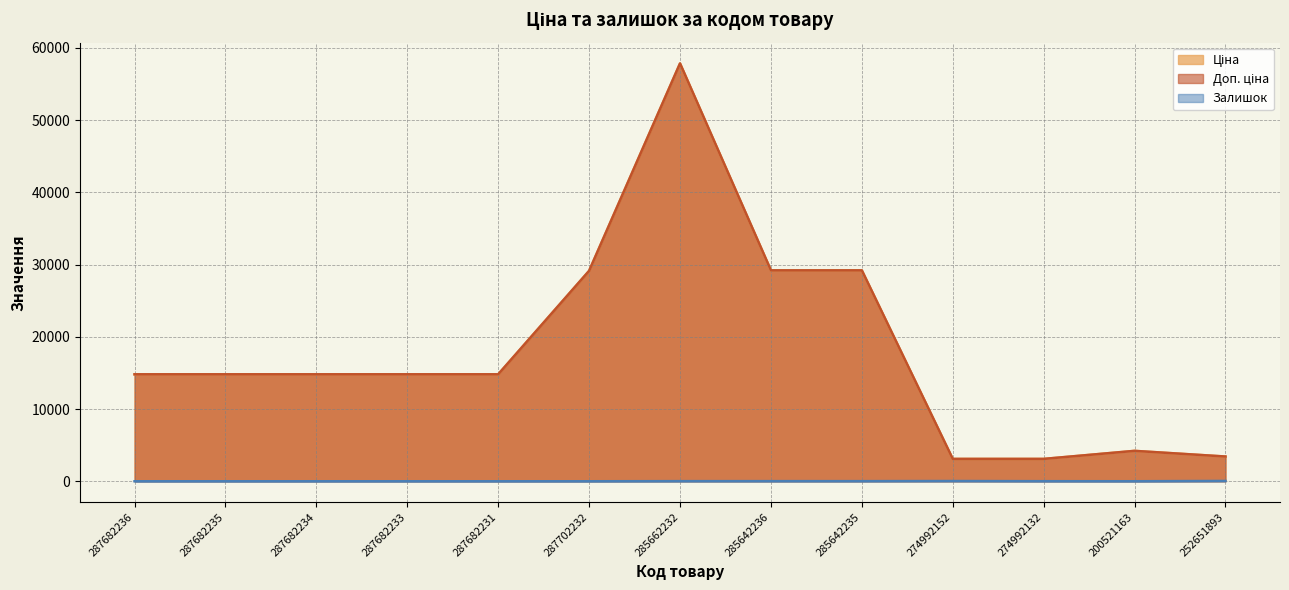

Between 287682236 and 287682231, which is larger?

287682236